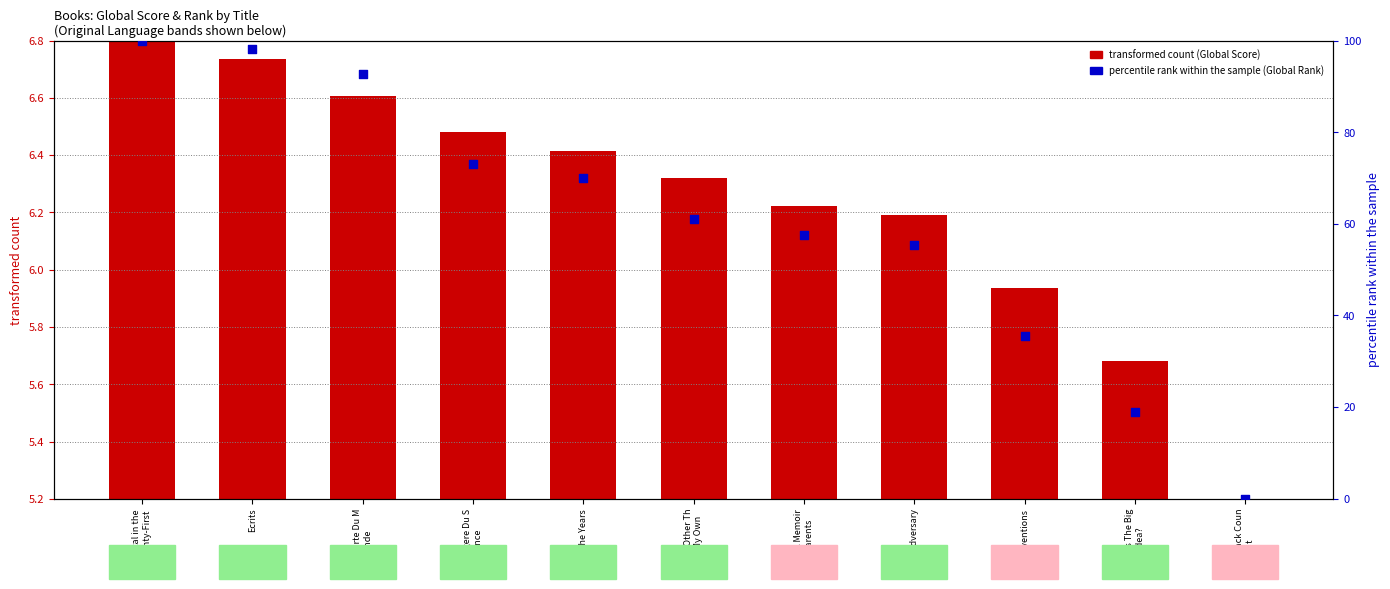

Which series reaches the minimum Y coordinate?

percentile rank within sample (Global Rank scaled)